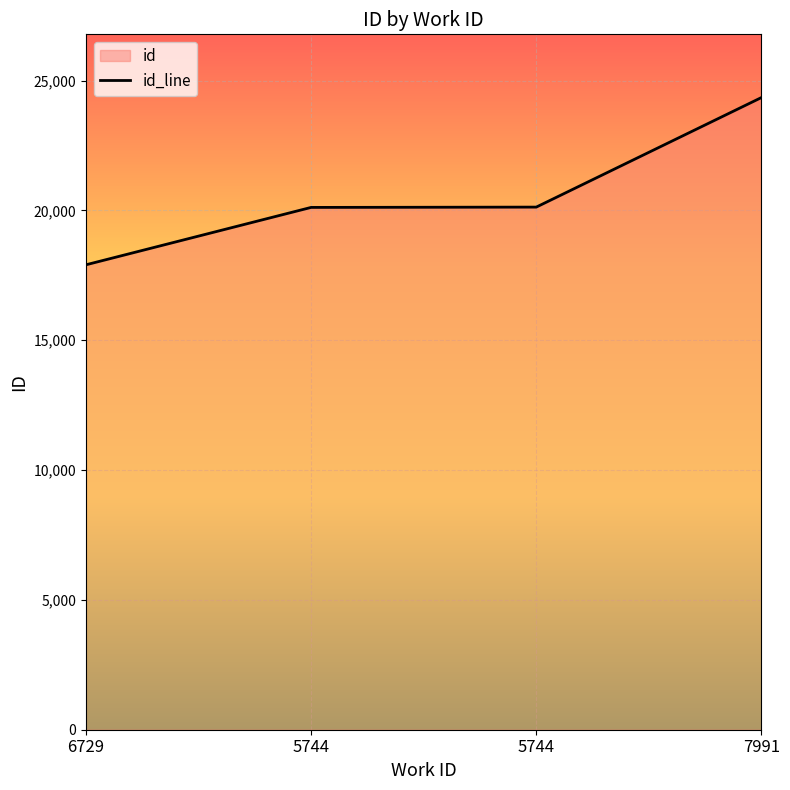

What is the difference between the second highest and second lowest values?

12